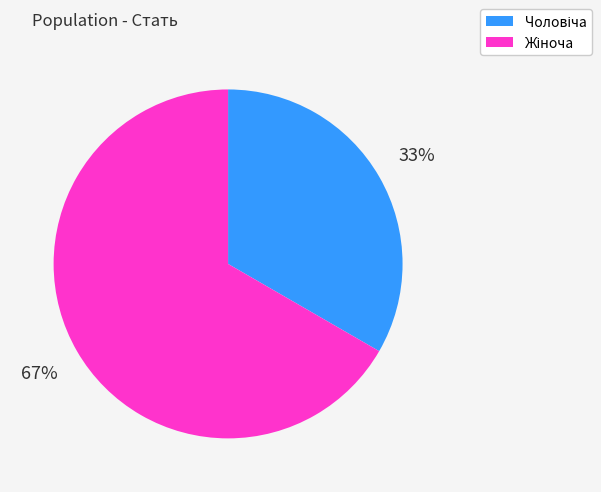

Is there a majority slice in this chart?

Yes